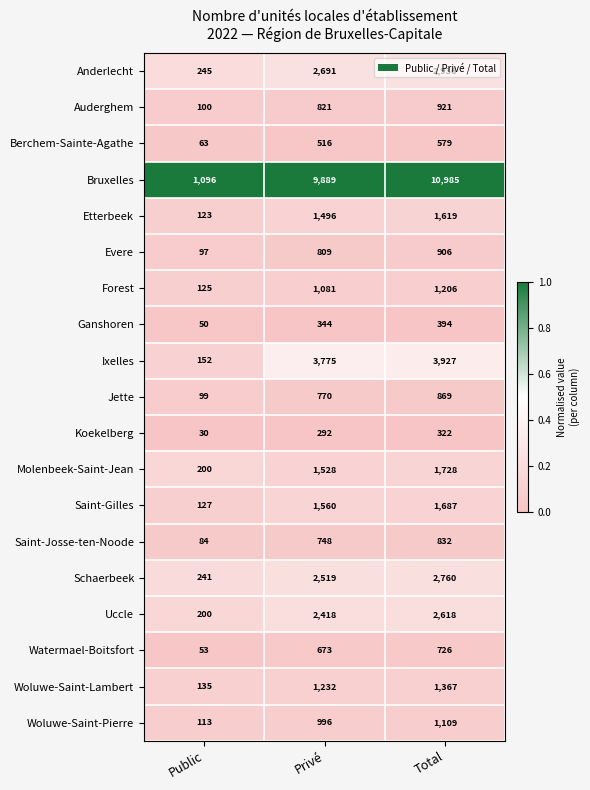

What is the minimum value for Saint-Gilles?

127